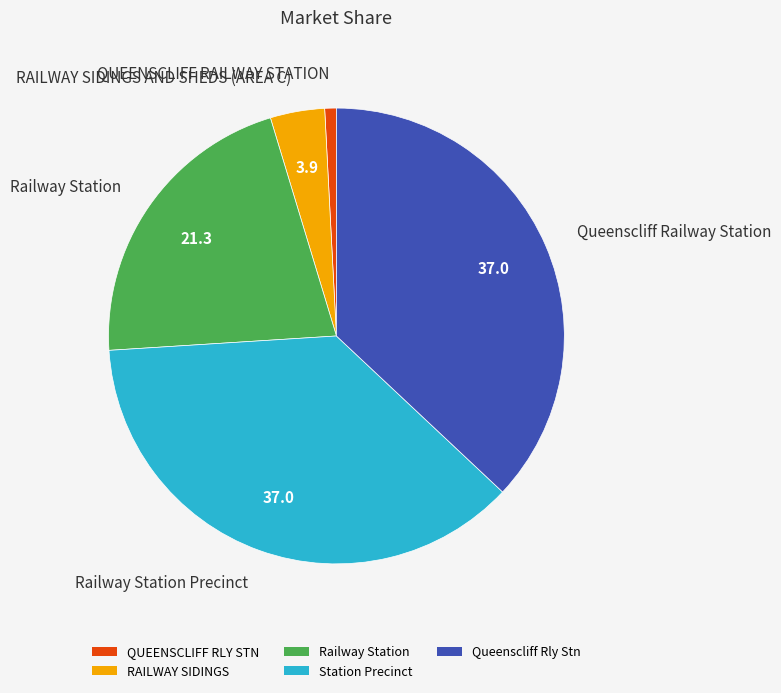

How many slices are in this pie chart?

5